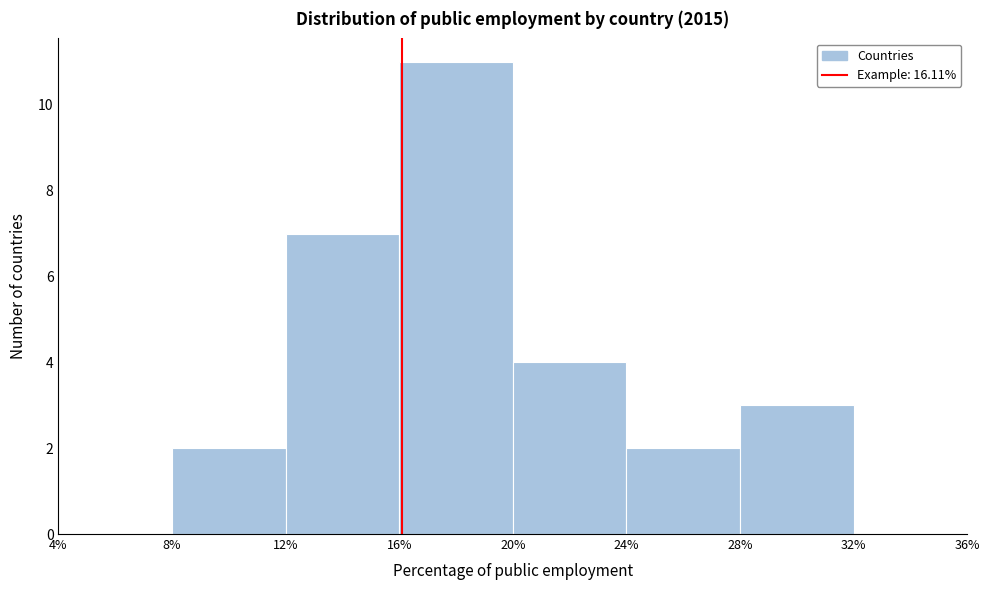

Over which range of the x-axis is the bar tallest?

16% to 20%